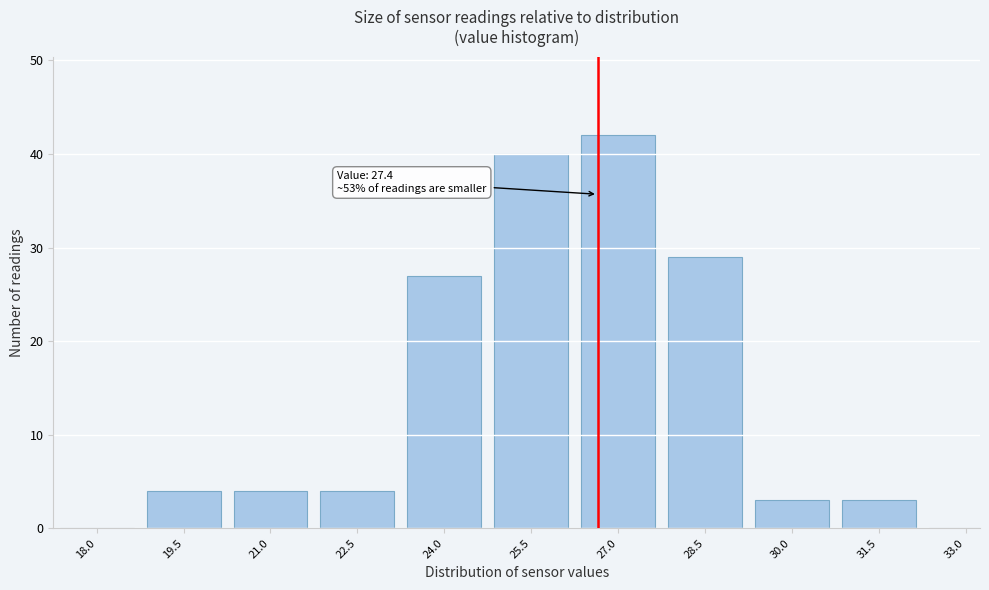

Reading left to right, what are all the values shown in this chart?

18.0=0	19.5=4	21.0=4	22.5=4	24.0=27	25.5=40	27.0=42	28.5=29	30.0=3	31.5=3	33.0=0